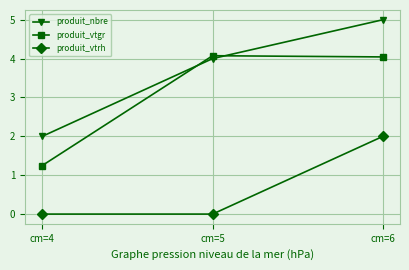

The value of produit_vtrh at cm=6 is 2.0. True or false?

True